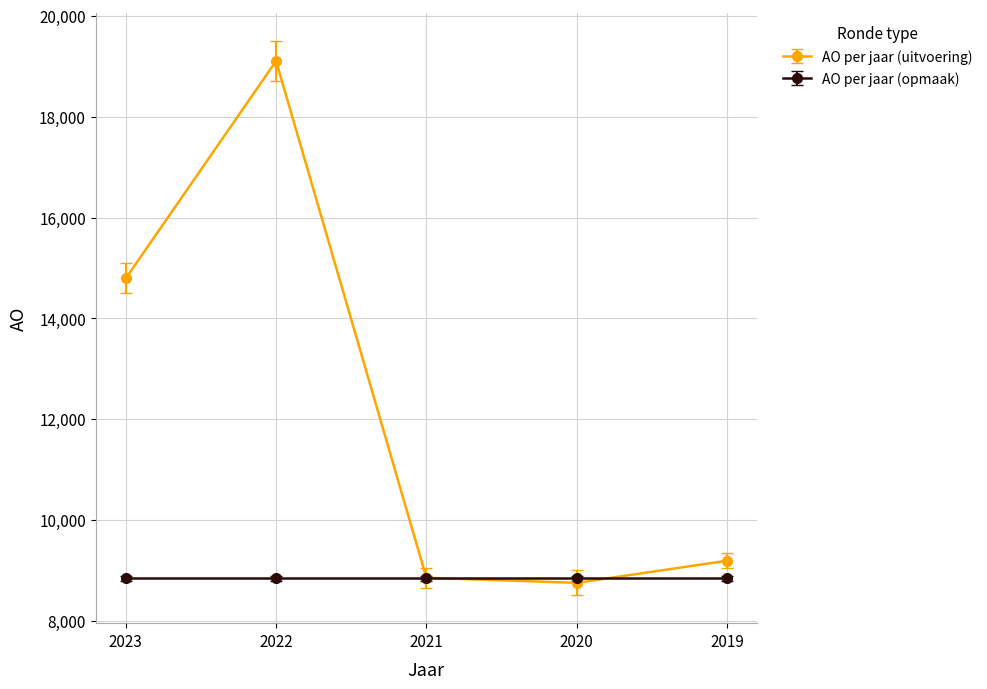

What is the difference between the highest and lowest values at 2023?

5943